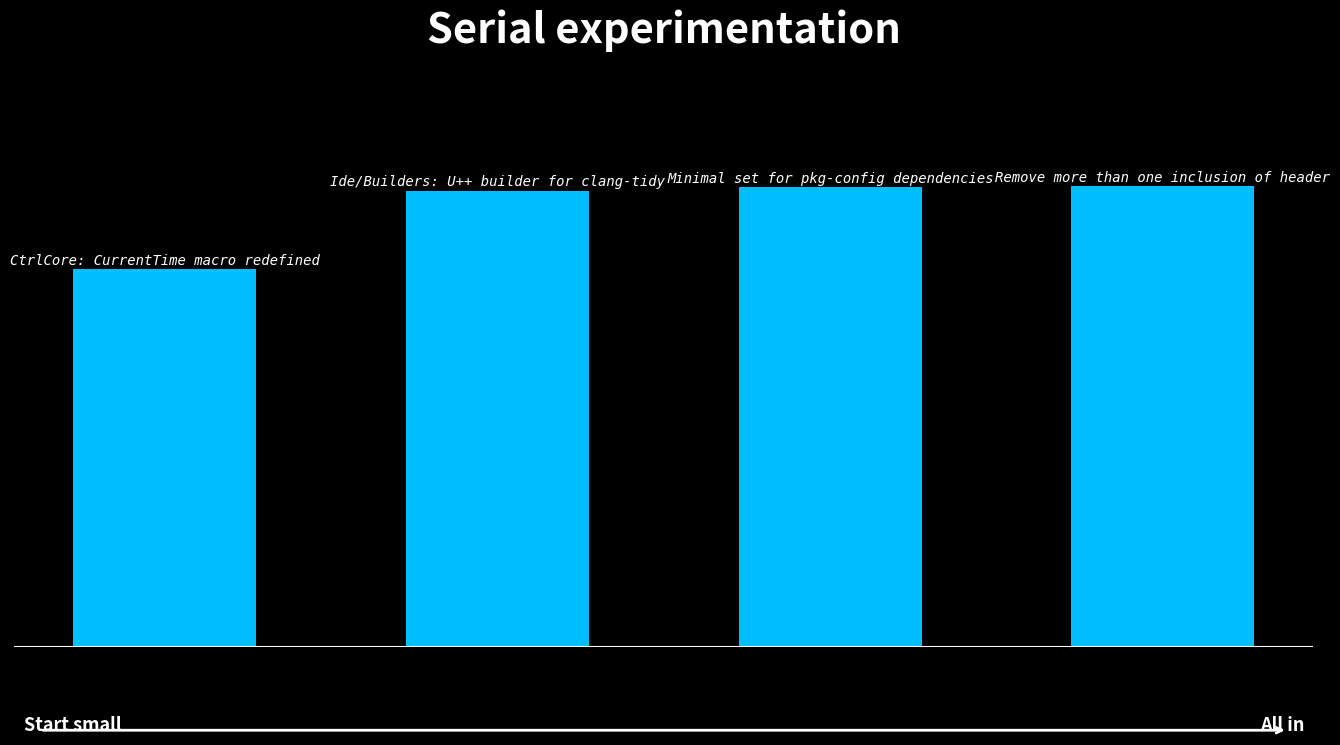

What is the maximum value shown in the chart?

2012